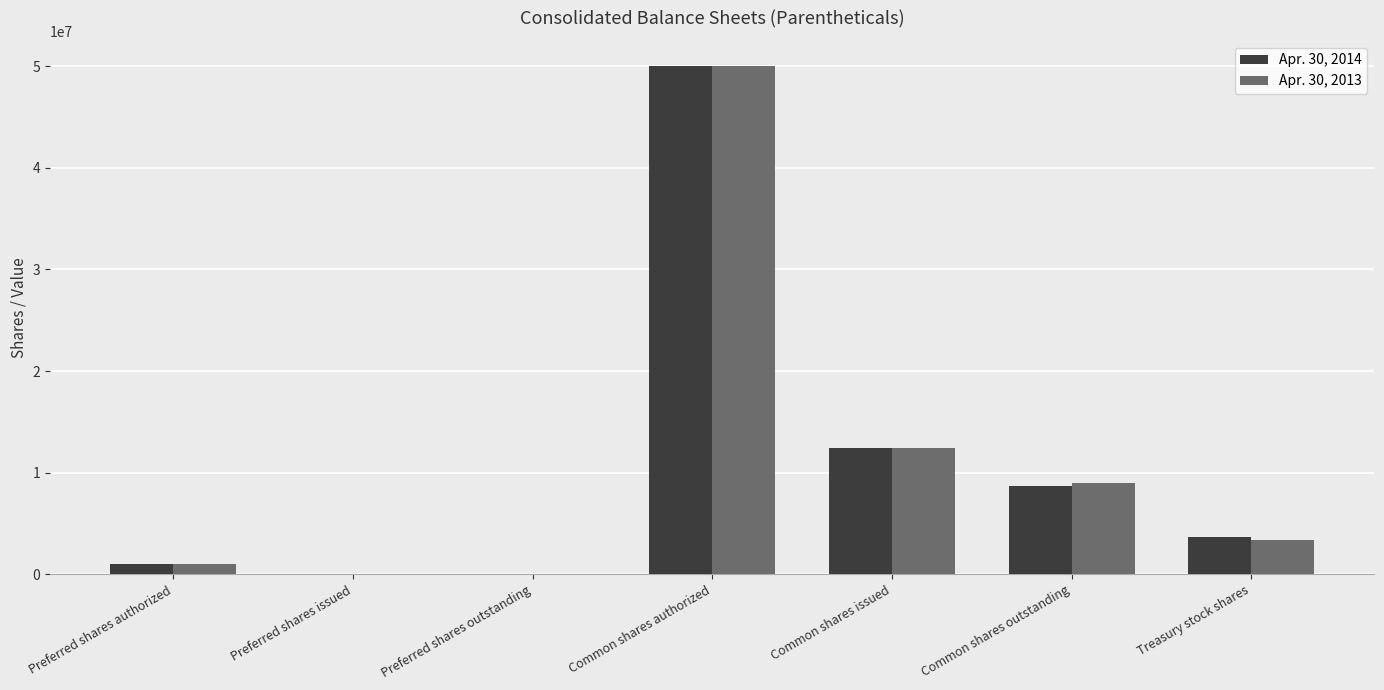

At which category is the sum across all series the highest?

Common shares authorized